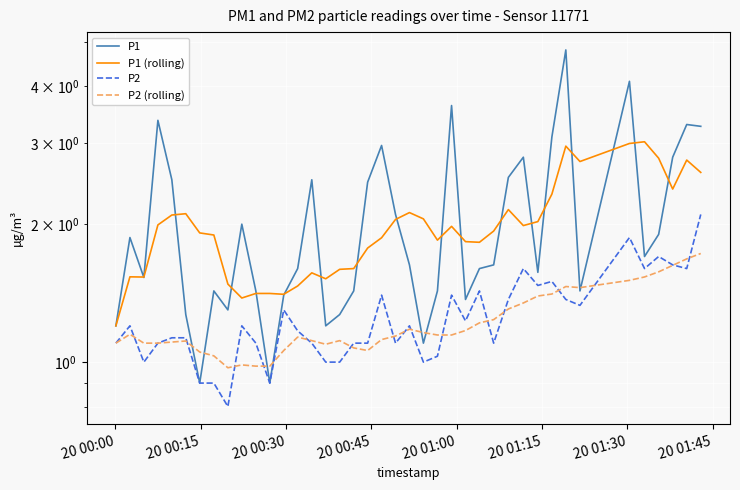

In P1 (rolling), how many points are lower than both neighbors (excluding endpoints)?

9